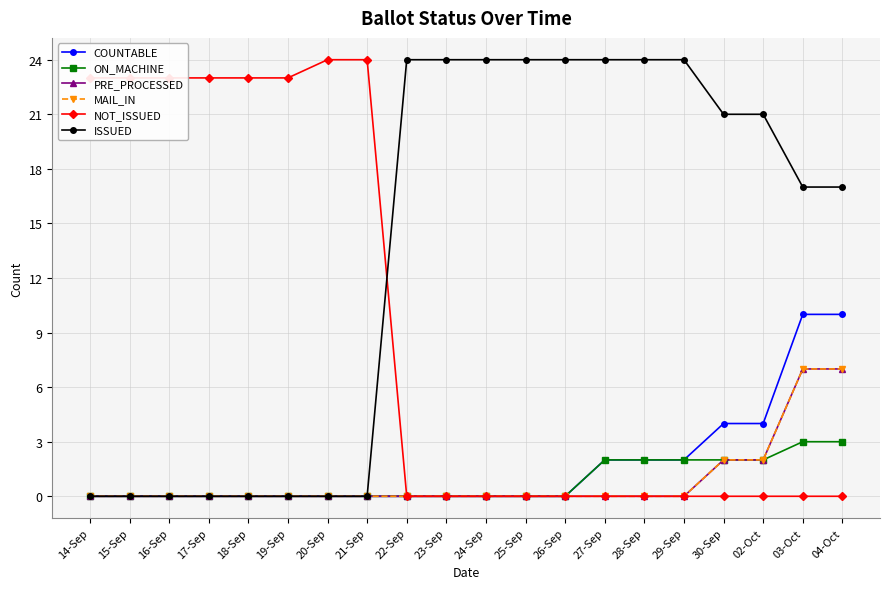

How many lines are shown in the chart?

6